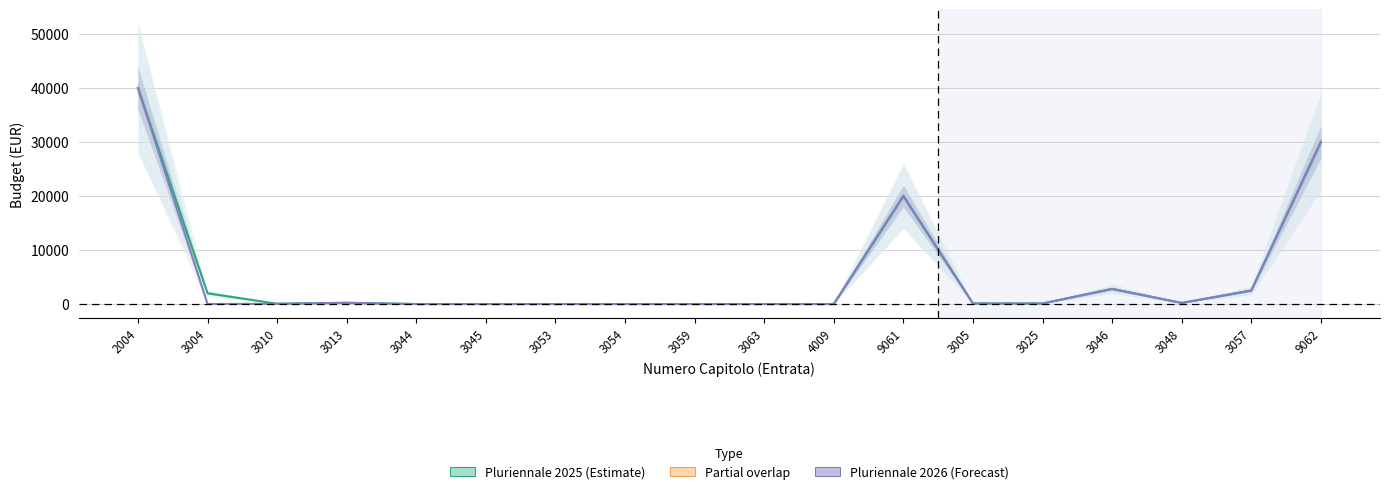

True or false: Pluriennale 2026 has a value of -15780 at 3063.

False